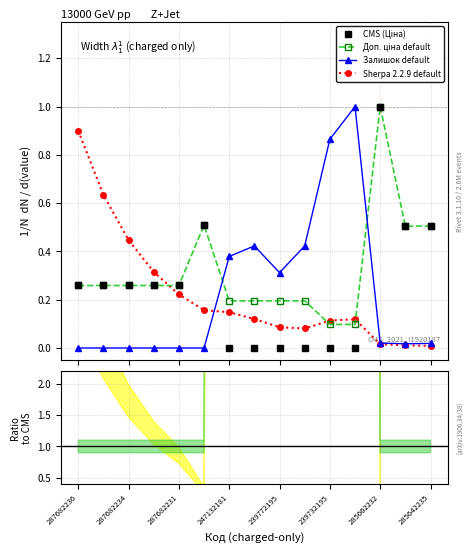

What is the total value across all series at 285642235?

1.0